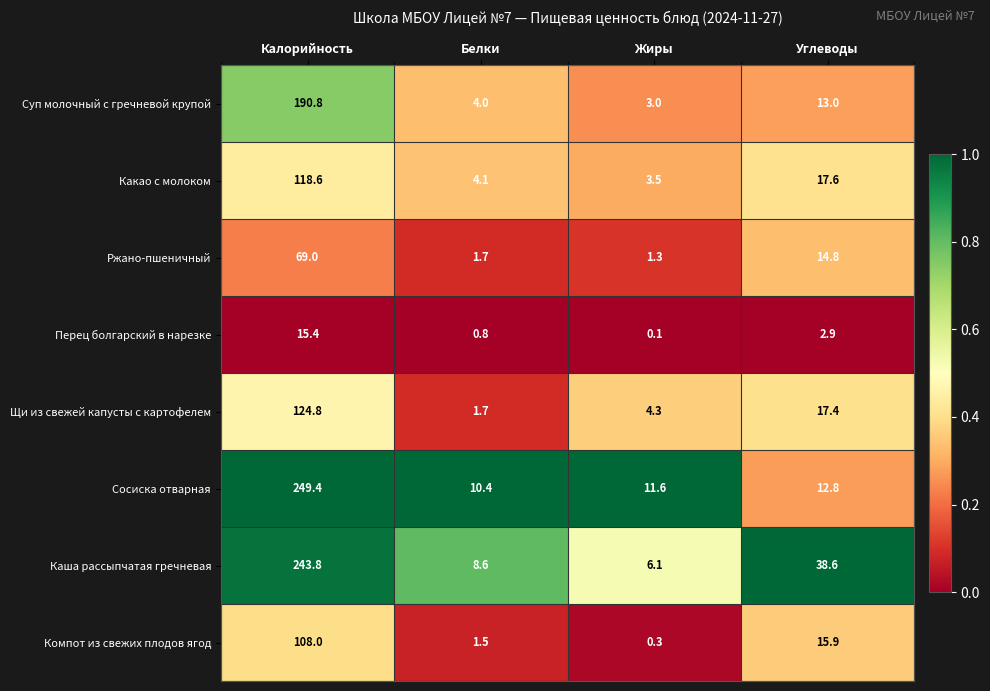

List the labels in order of Щи из свежей капусты с картофелем value, largest first.

Калорийность, Углеводы, Жиры, Белки